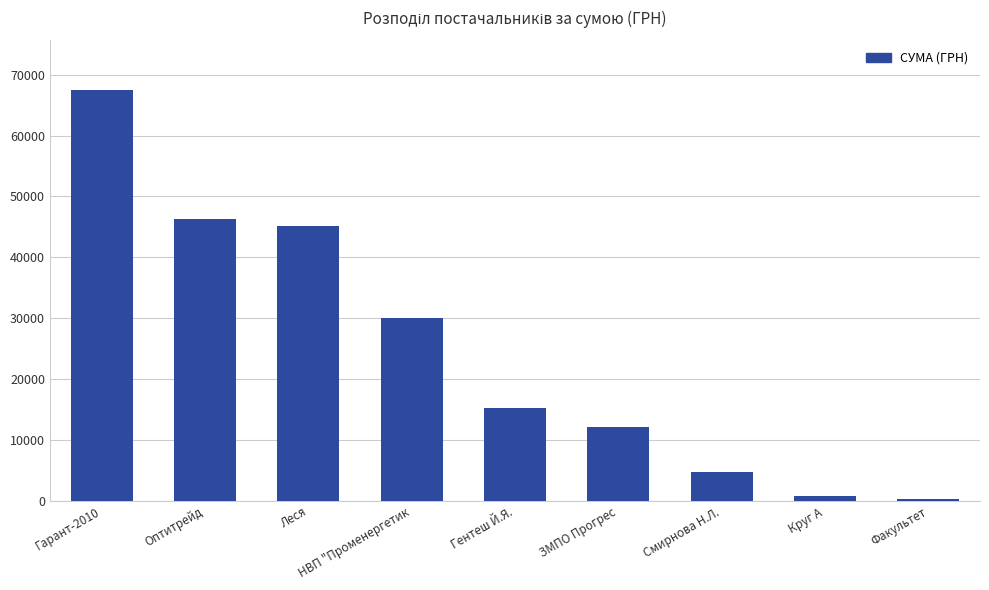

Which has a higher value, Факультет or Леся?

Леся